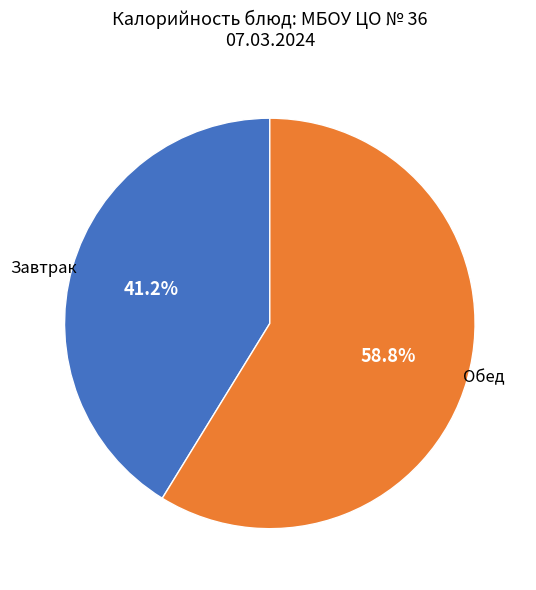

Rank the categories by value from highest to lowest.

Обед, Завтрак